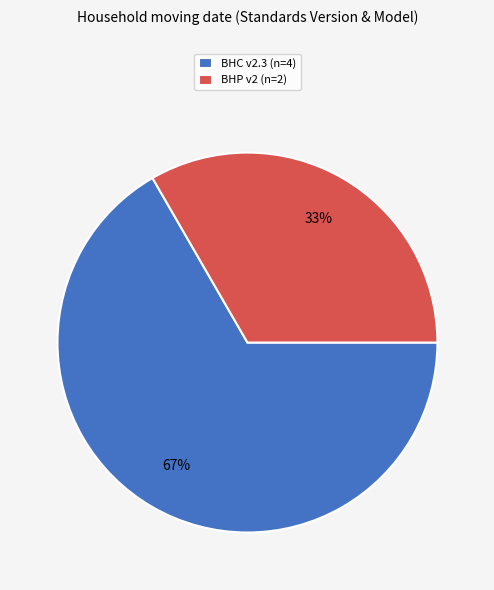

Which slice represents more than half of the pie?

BHC v2.3 (n=4)